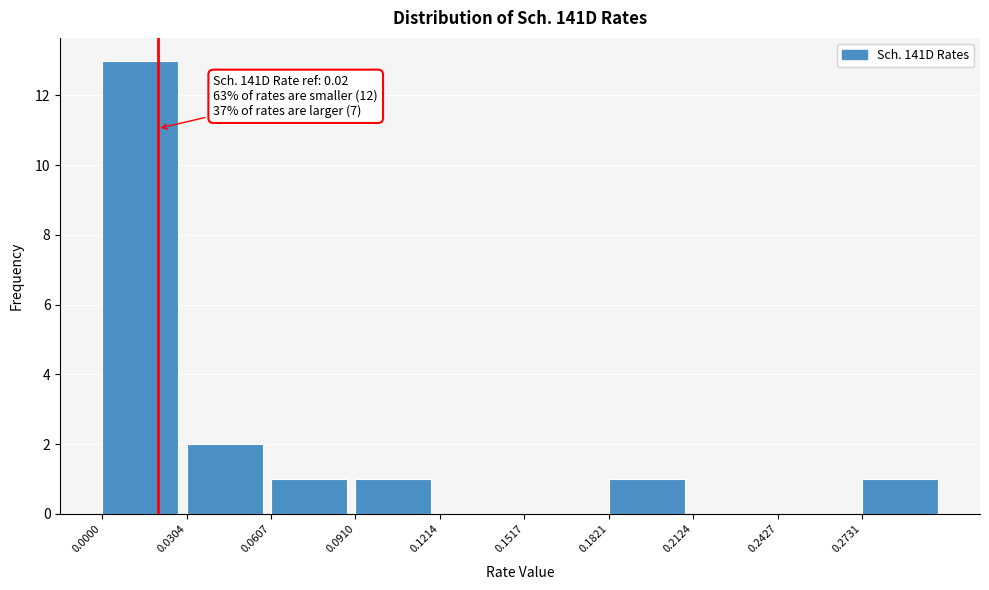

Which range on the x-axis has the tallest bar?

0.000 to 0.030